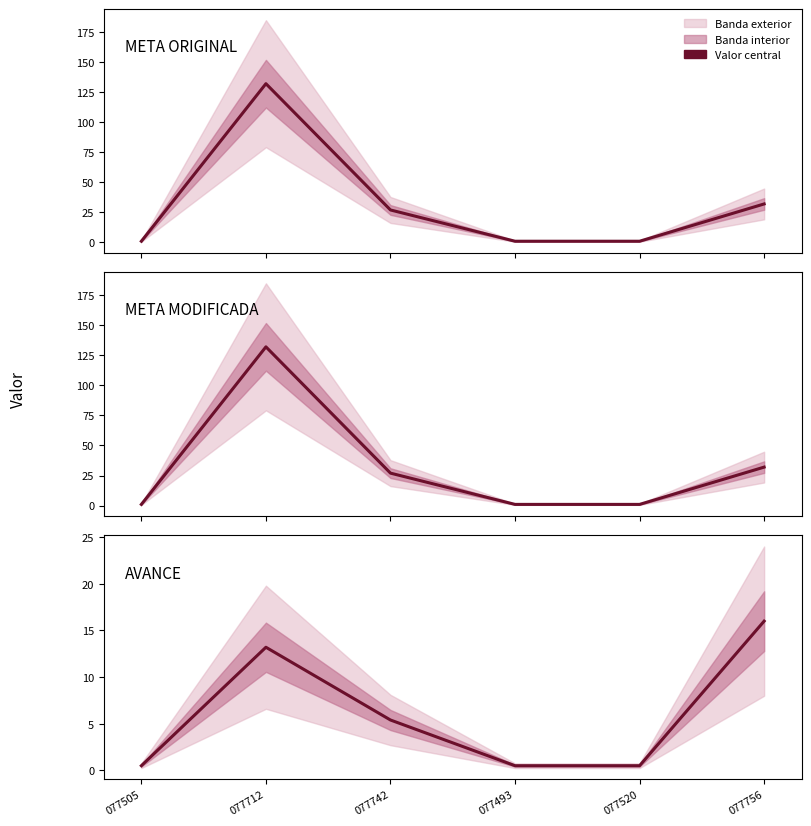

Which label corresponds to the largest value in the chart?

077712